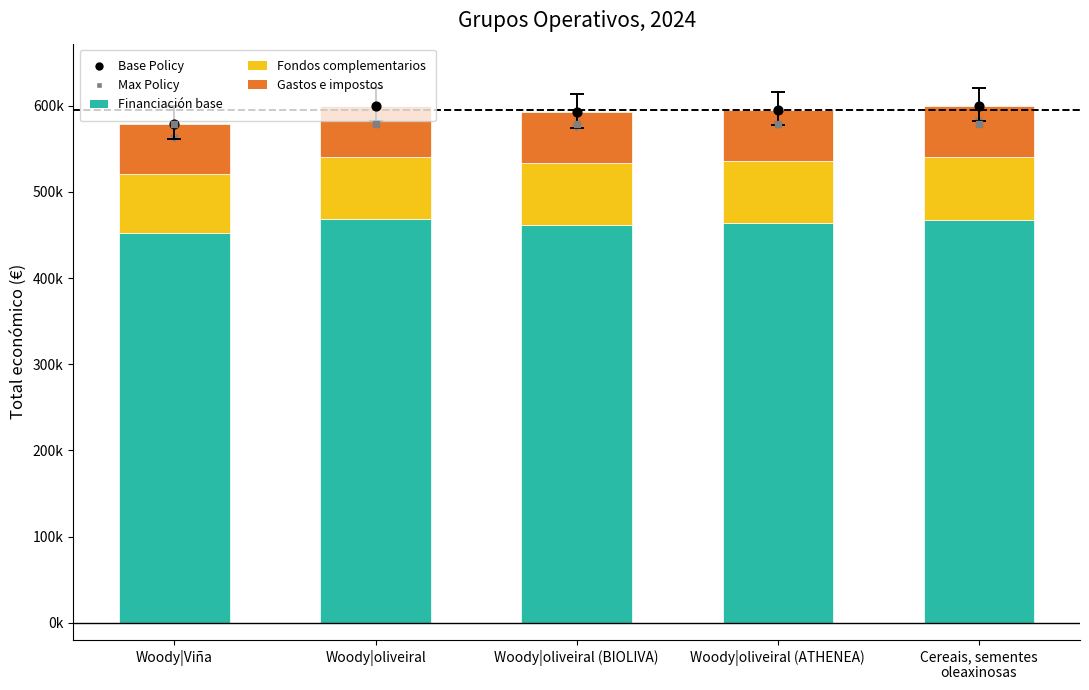

What is the total value across all series at Cereais, sementes
oleaxinosas?

1778783.6